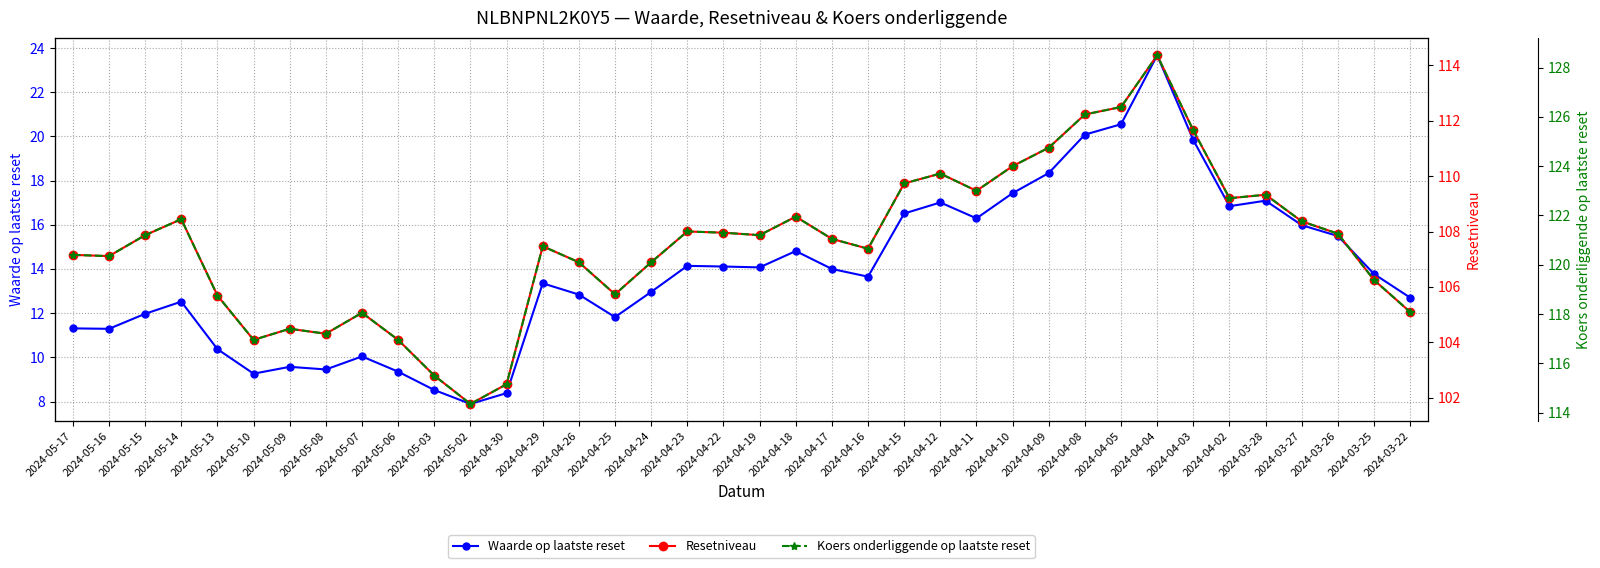

What is the difference between the second highest and second lowest values in the Waarde op laatste reset series?

12.2